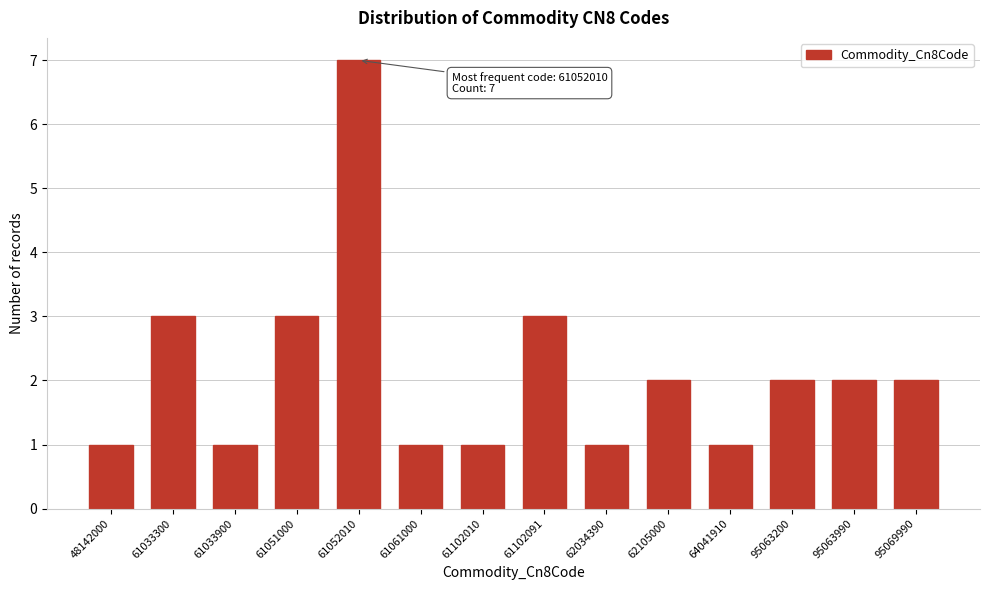

Reading left to right, what are all the values shown in this chart?

48142000=1	61033300=3	61033900=1	61051000=3	61052010=7	61061000=1	61102010=1	61102091=3	62034390=1	62105000=2	64041910=1	95063200=2	95063990=2	95069990=2